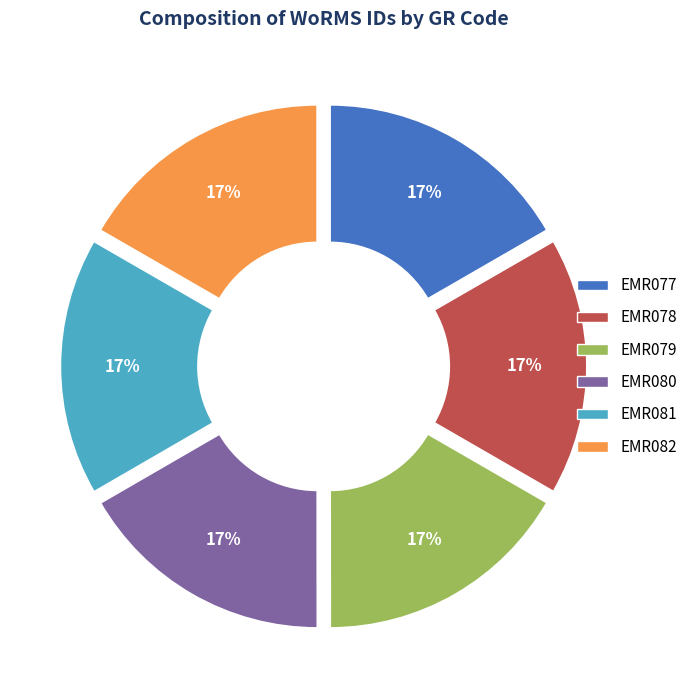

To the nearest percent, what percentage of the pie is EMR078?

17%